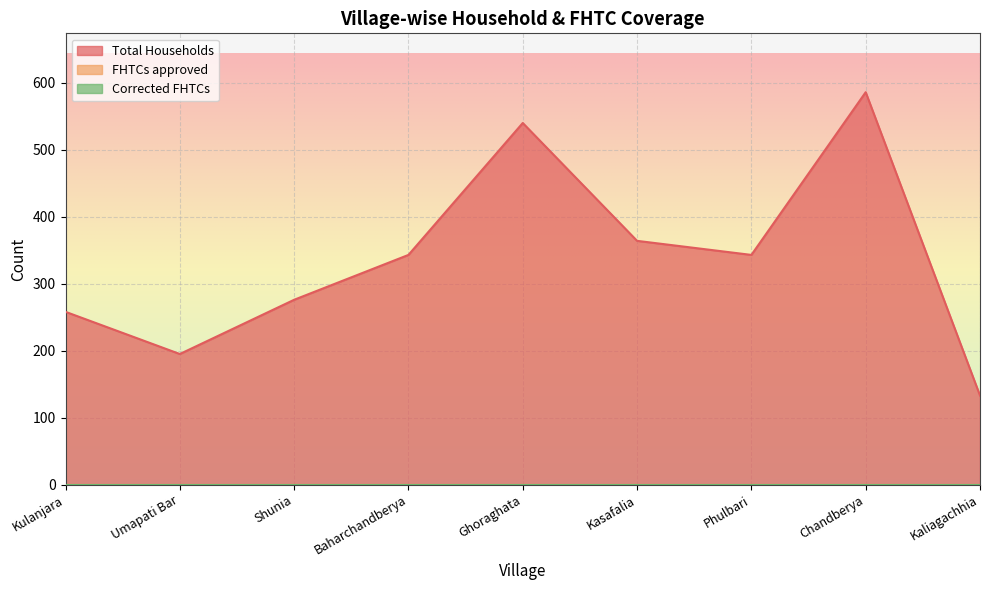

Rank the series at Baharchandberya from lowest to highest value.

FHTCs approved, Corrected FHTCs, Total Households